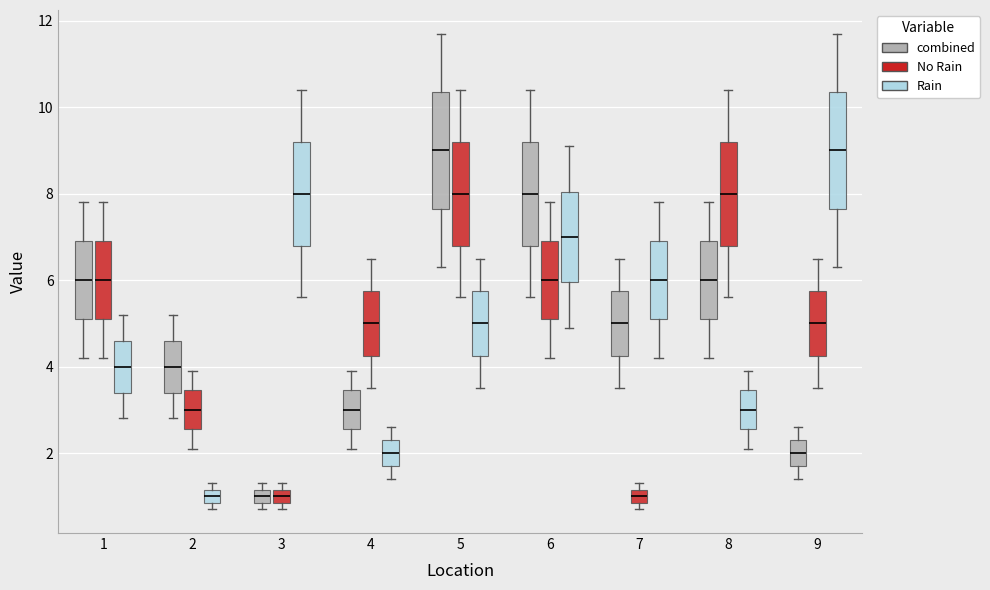

Where does the upper whisker of the box for 2 (No Rain) end on the y-axis? The values are not printed on the chart, so give them approximately, as read against the axis.

4.0